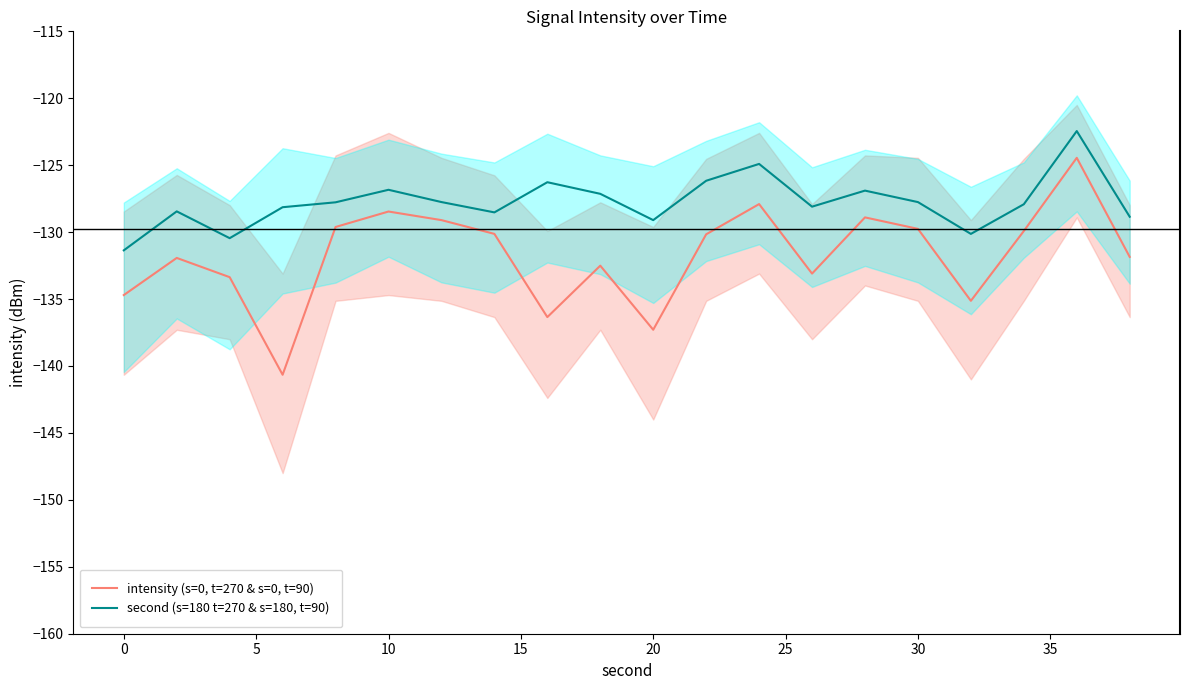

The value of second (s=180 t=270 & s=180, t=90) at 20 is -171.3. True or false?

False